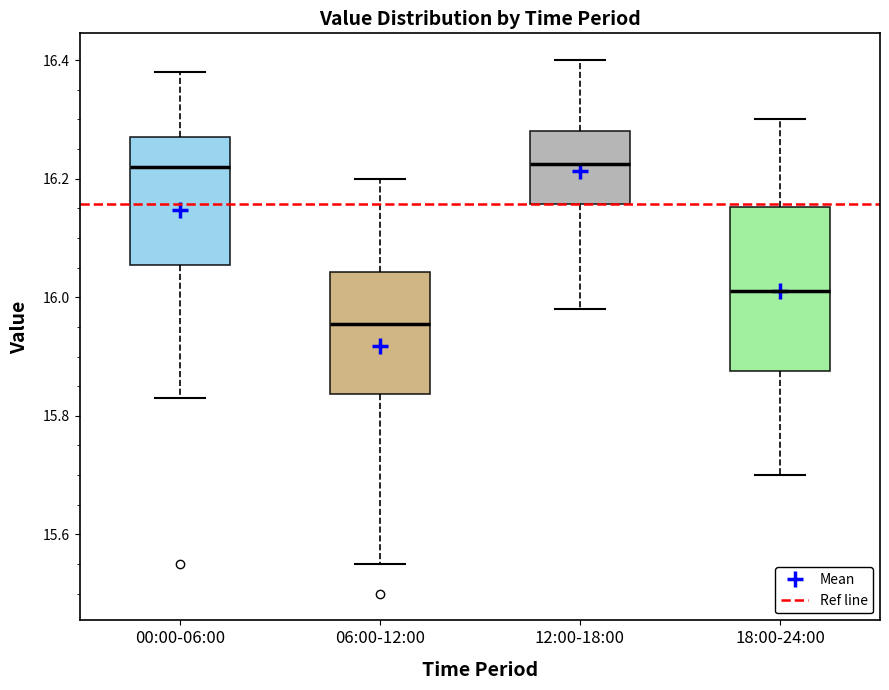

Which box has the lowest median line?

06:00-12:00